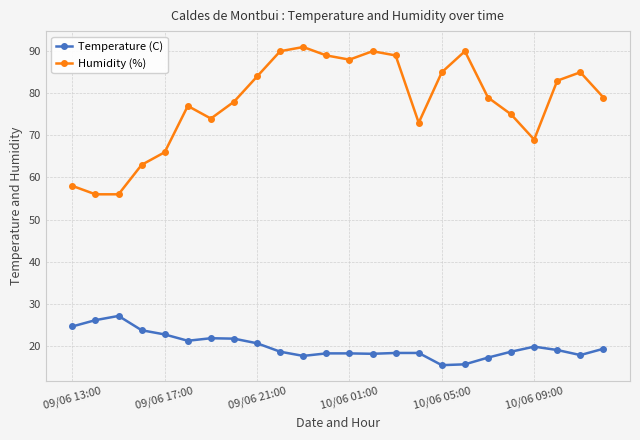

Which series has the largest range (max minus min)?

Humidity (%)